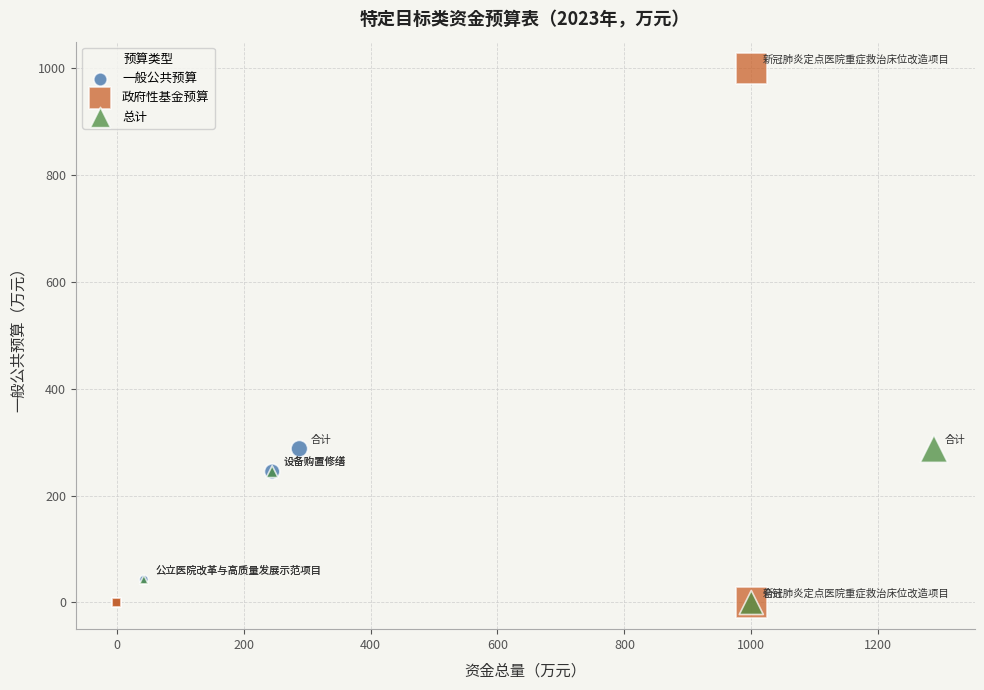

Which series has the widest spread of Y values?

政府性基金预算